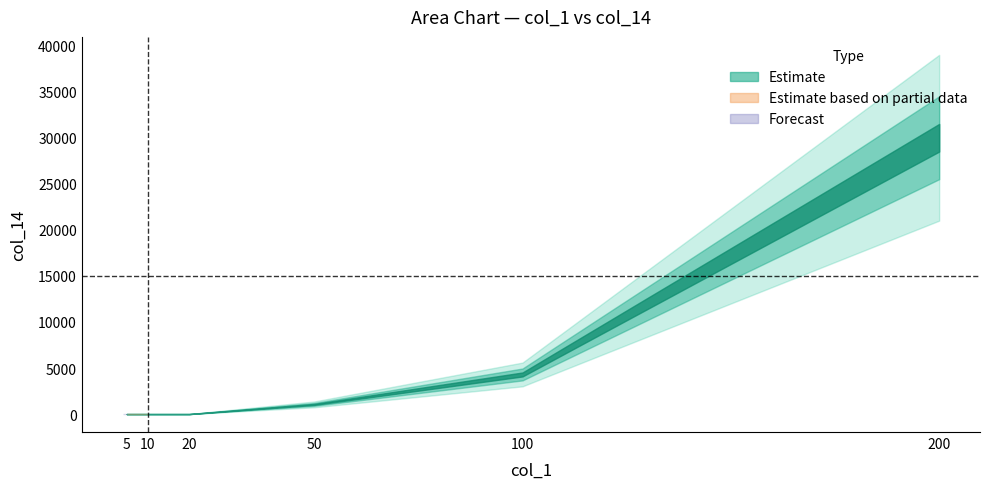

What is the difference between the second highest and second lowest values?

4300